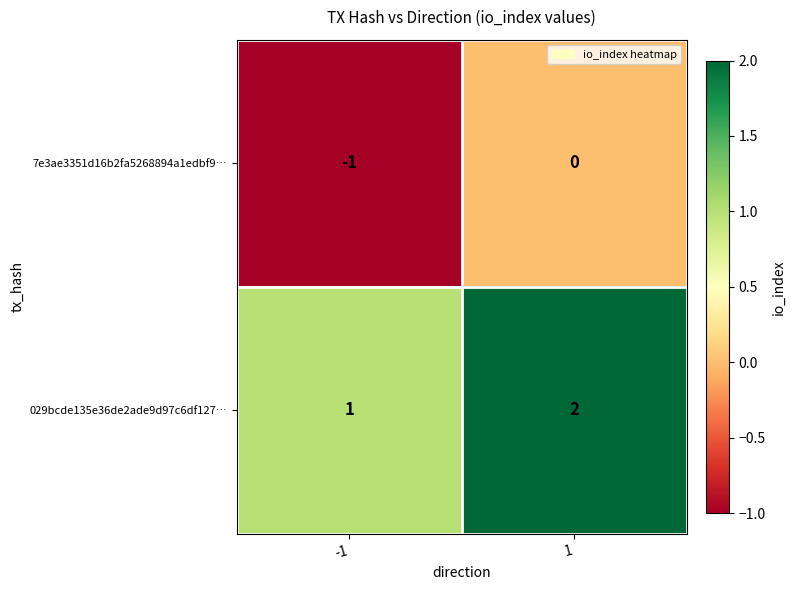

Reading right to left, what are all the values shown in this chart?

7e3ae3351d16b2fa5268894a1edbf9…: 0	-1
029bcde135e36de2ade9d97c6df127…: 2	1